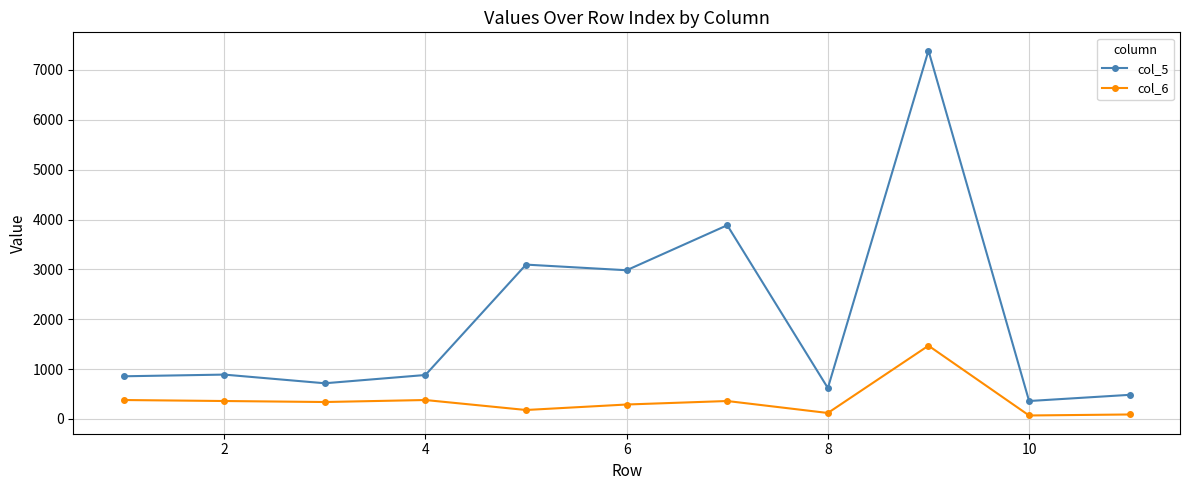

Which series has the widest spread of values?

col_5